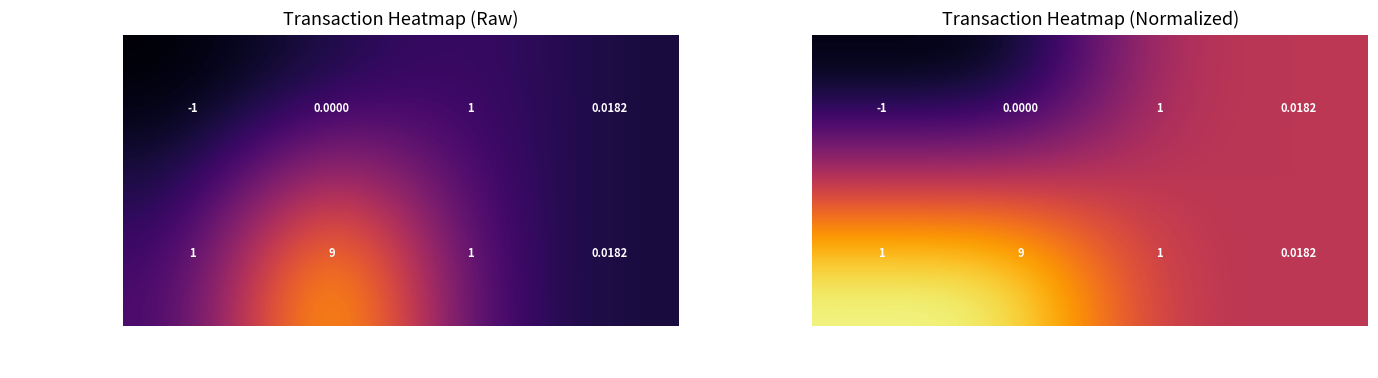

At value, list the series in order from largest to smallest.

60c69f7d19e8eae7…, 13aec1a06f15bfa7…